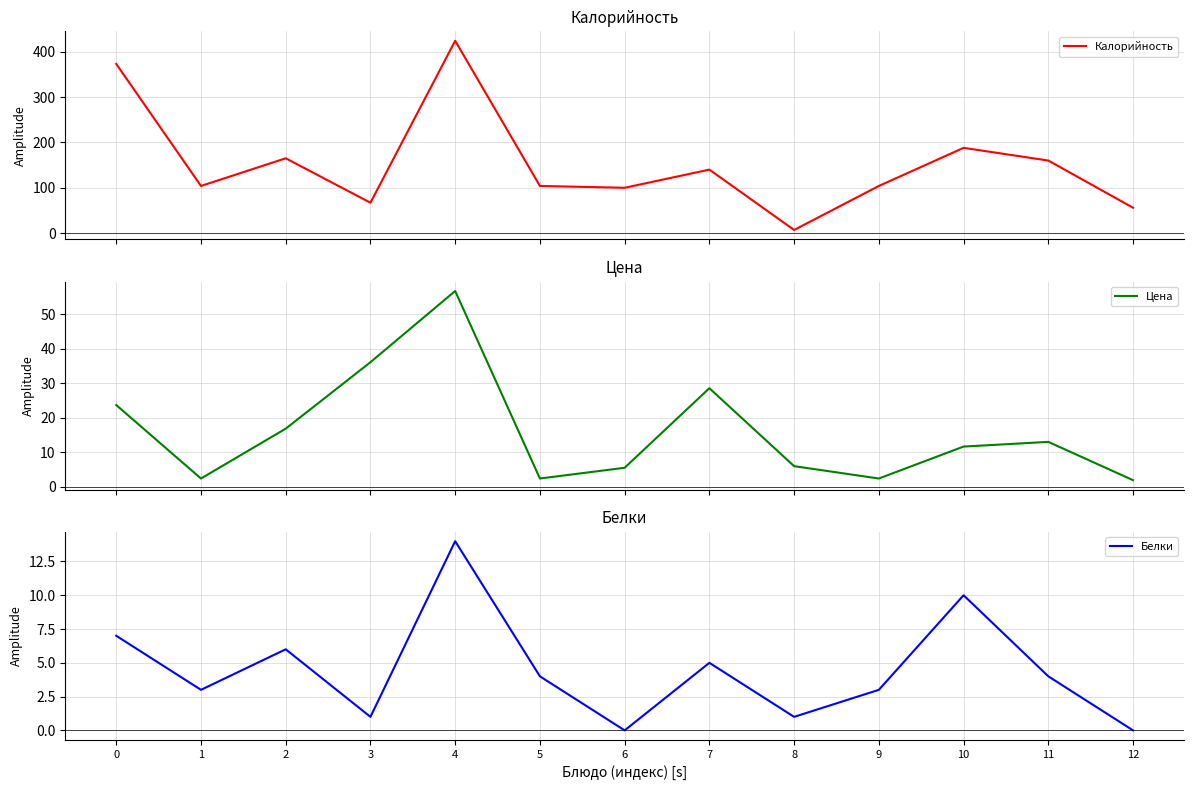

Which series has the largest total across all categories?

Калорийность